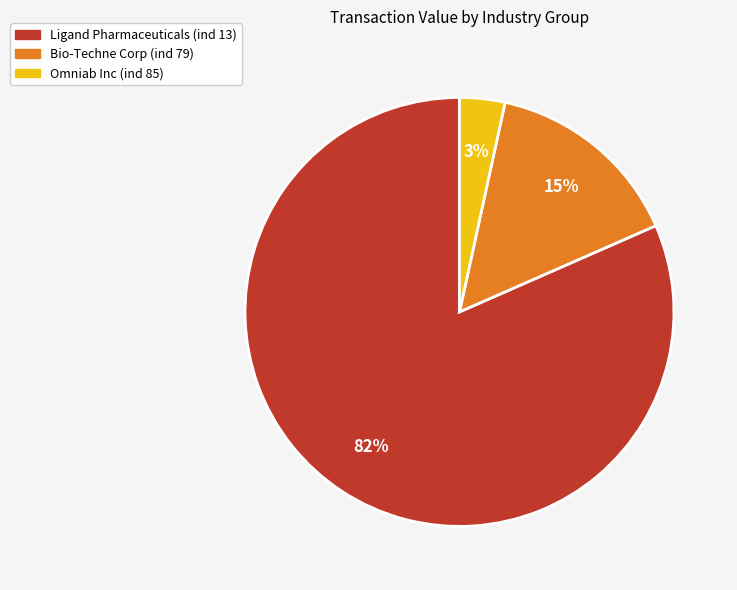

To the nearest percent, what is the average slice percentage?

33%